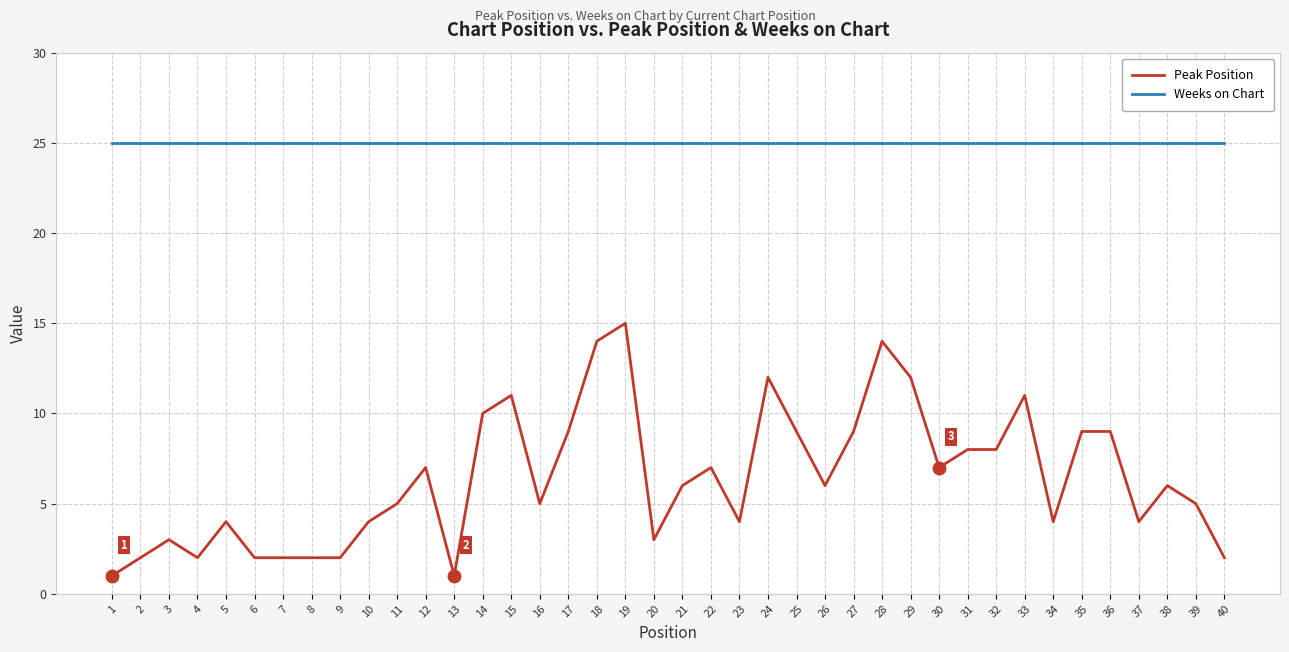

Read the Weeks on Chart value at 8.

25